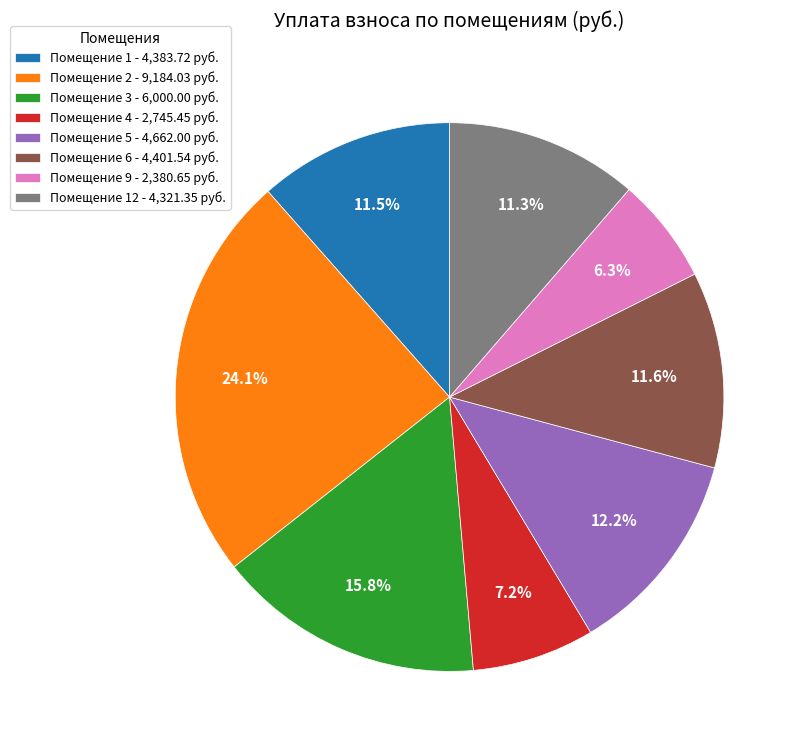

What is the smallest slice in the pie chart?

Помещение 9 - 2,380.65 руб.